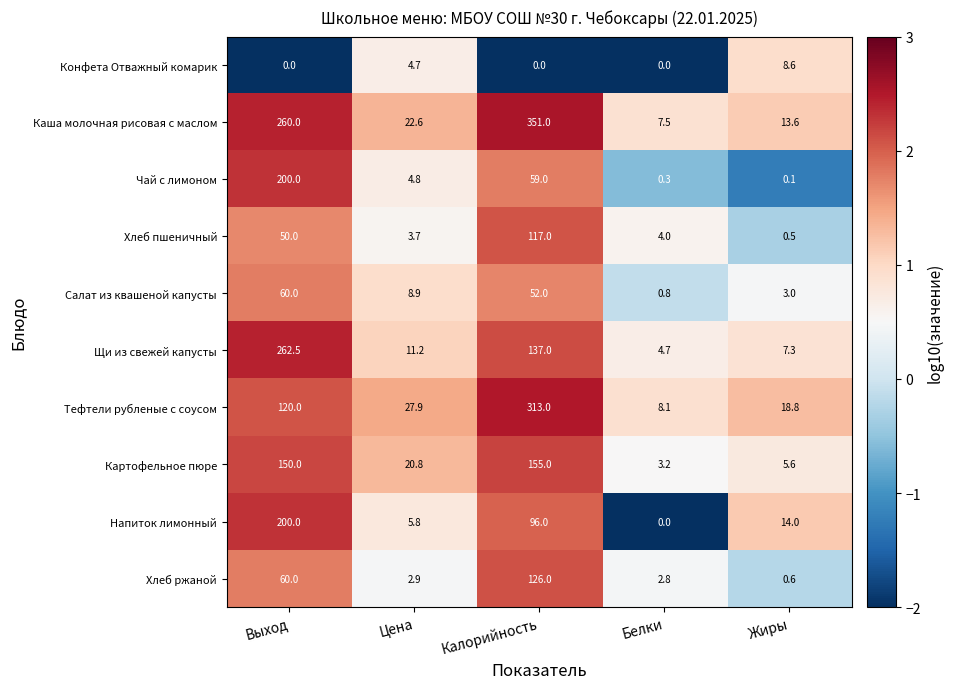

True or false: Конфета Отважный комарик has a value of 2.8 at Белки.

False